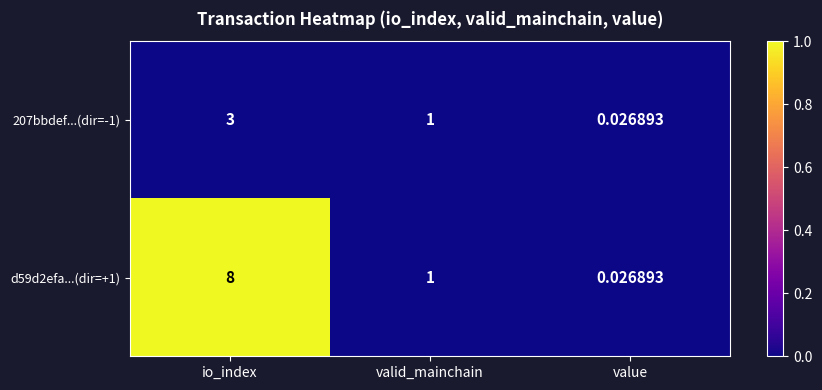

List the series in order of their overall mean, highest first.

d59d2efa...(dir=+1), 207bbdef...(dir=-1)